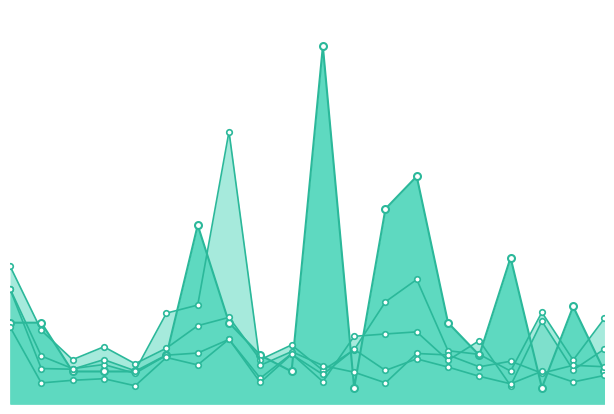

Rank the series by their maximum value, from lowest to highest.

I (HepG2), I (SMMC-7721), E (SMMC-7721), E (HepG2), PSMs (SMMC-7721)